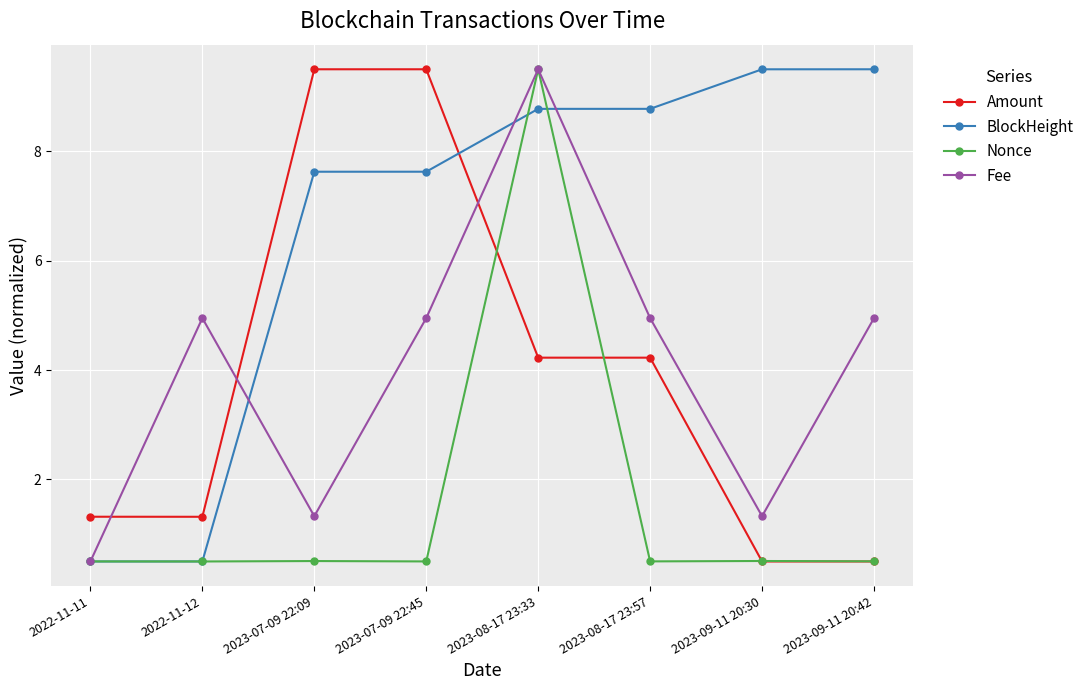

In Amount, how many points are lower than both neighbors (excluding endpoints)?

1